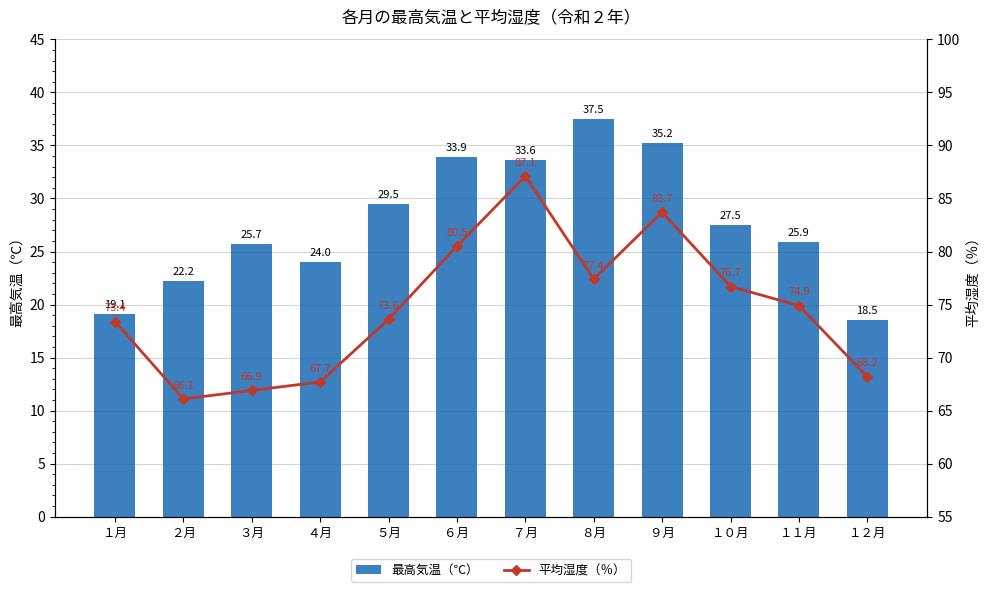

What are all the series names shown in the legend?

最高気温（℃）, 平均湿度（％）